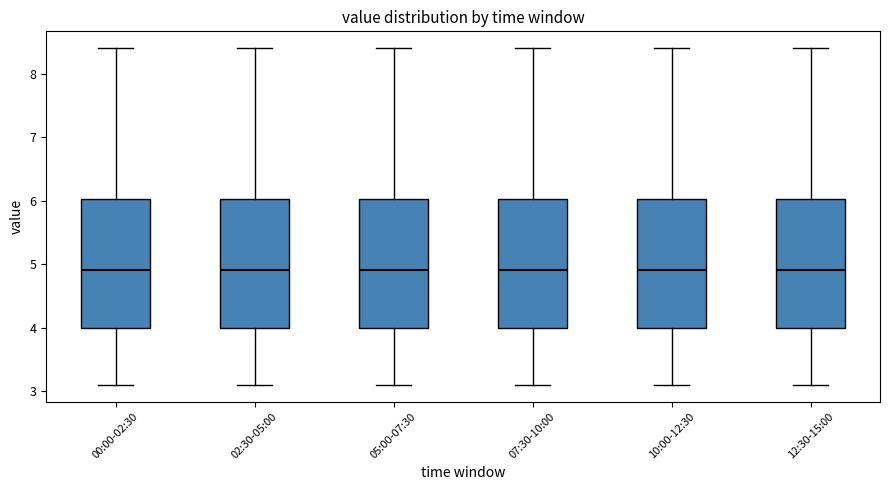

Where does the median line of the box for 00:00-02:30 sit on the y-axis? The values are not printed on the chart, so give them approximately, as read against the axis.

4.9